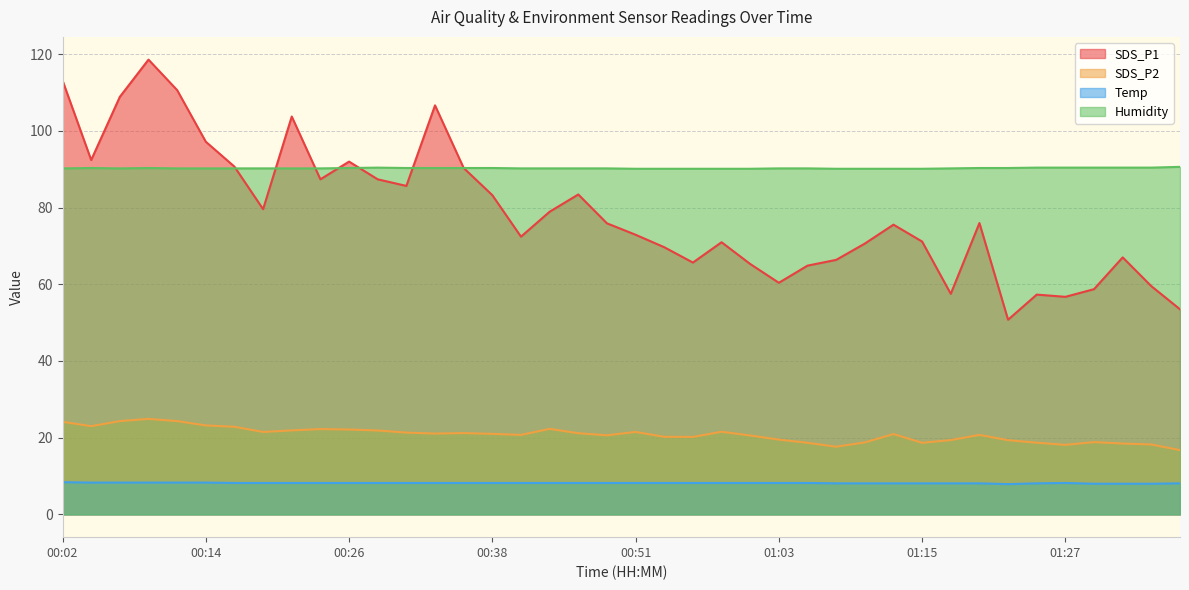

Which series has the largest total across all categories?

Humidity